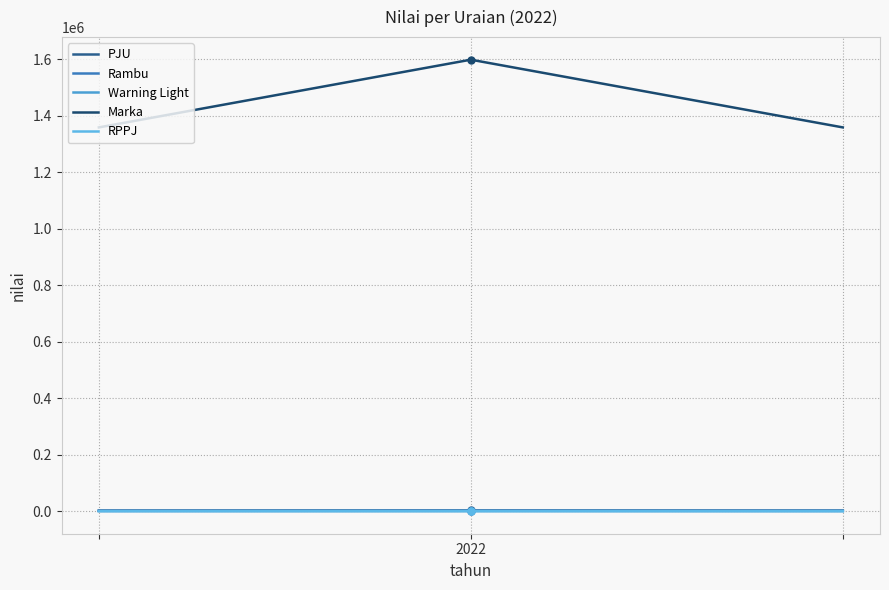

How many lines are shown in the chart?

5